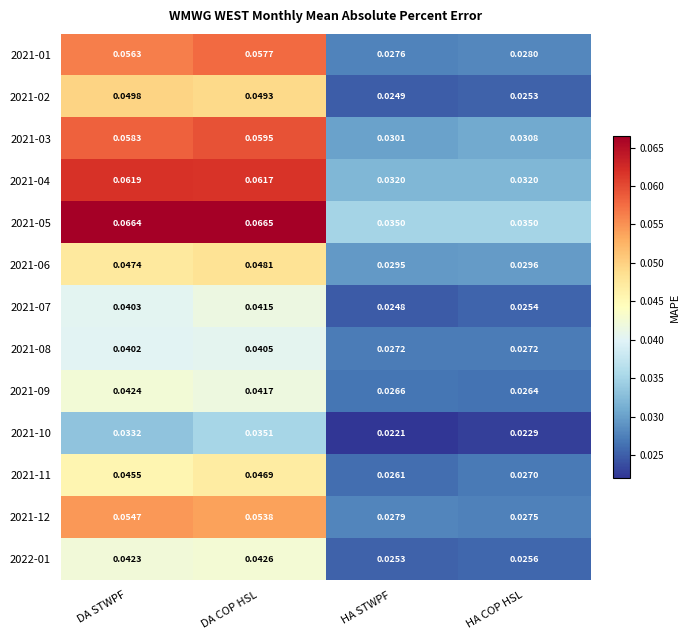

Which series has the largest total across all categories?

2021-05